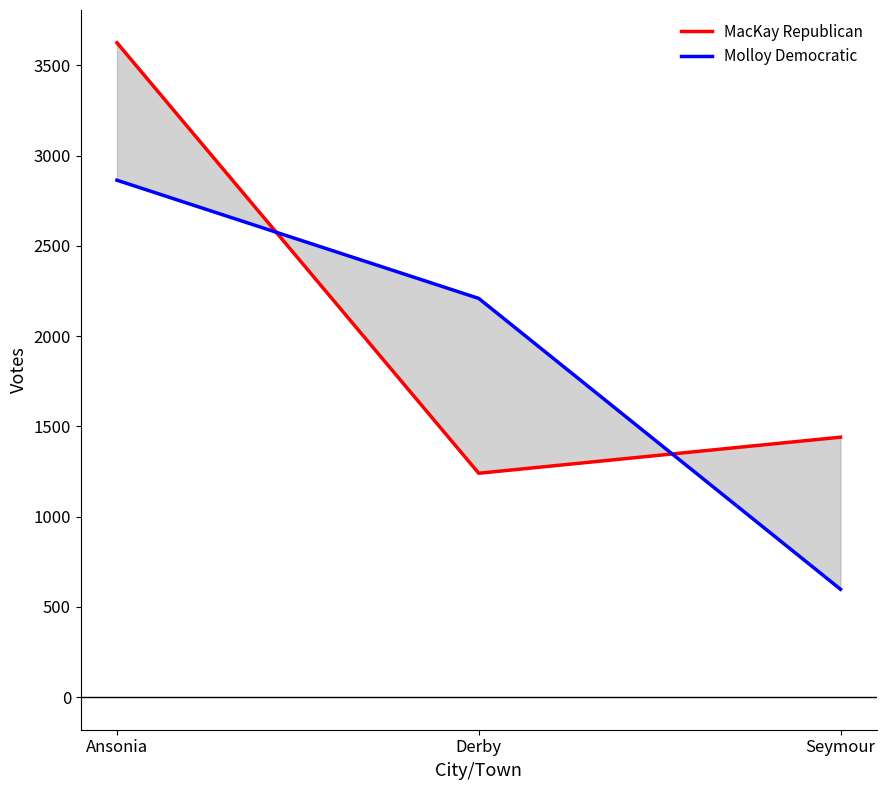

What is the value of the MacKay Republican point at the 3rd from the left?

1440